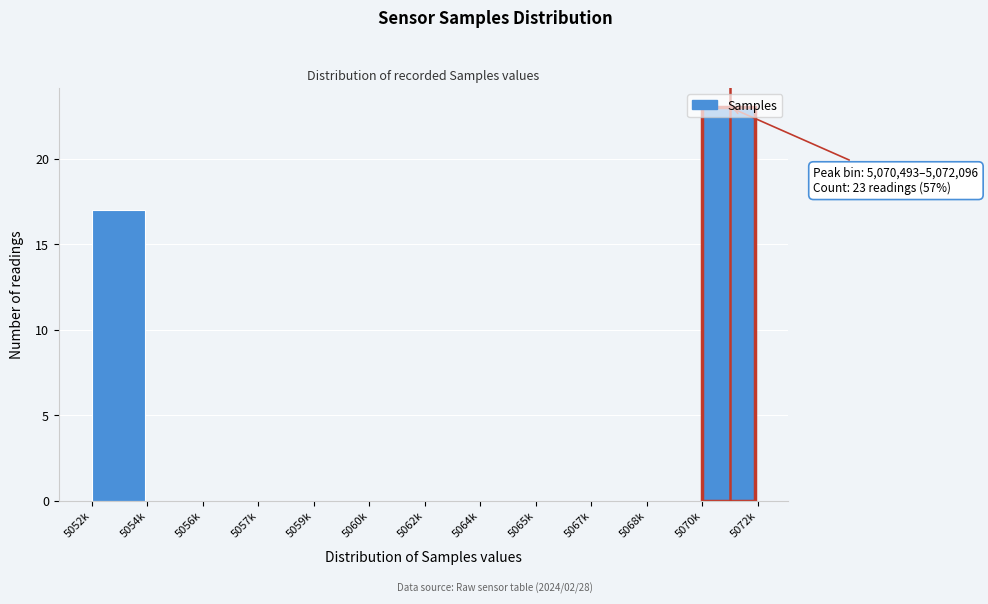

What is the change in value from 5064k to 5070k?

+23